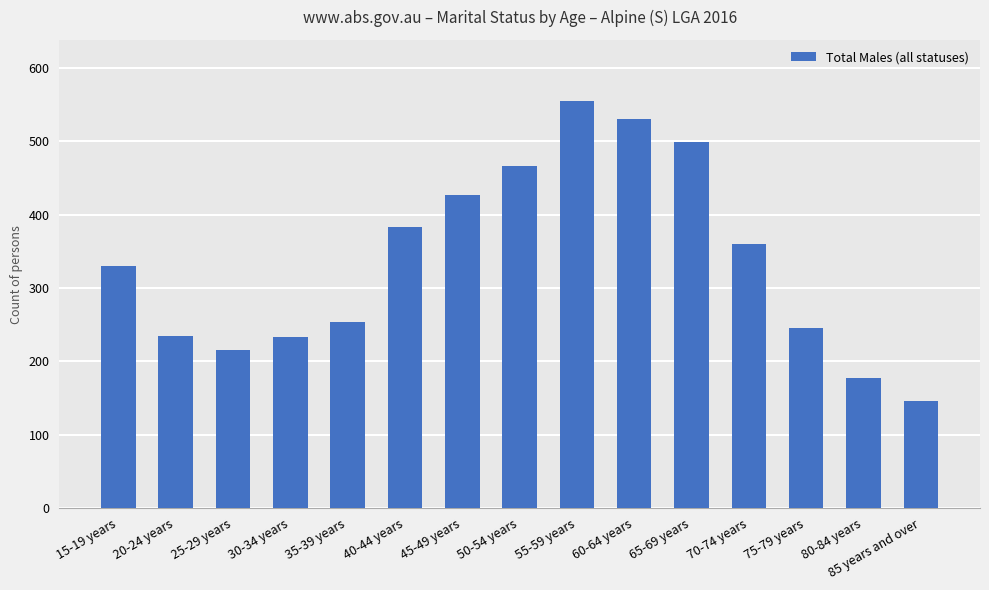

Read the value at 60-64 years.

530